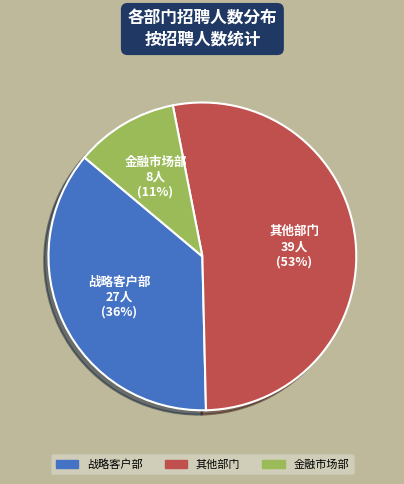

To the nearest percent, what is the average slice percentage?

33%